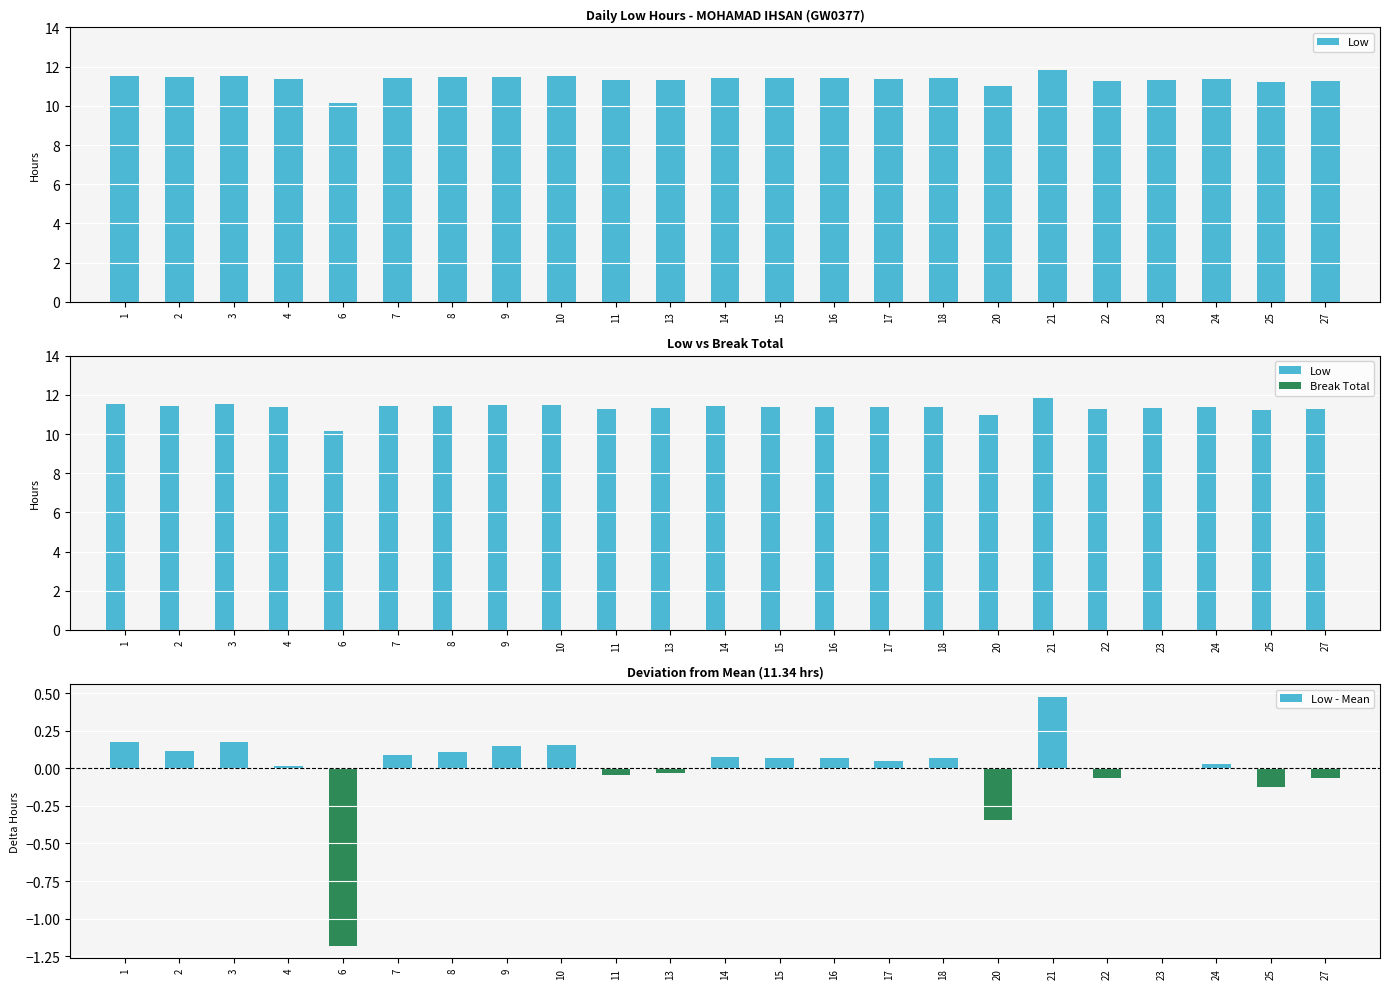

What is the difference between the second highest and minimum values in the Low series?

1.4